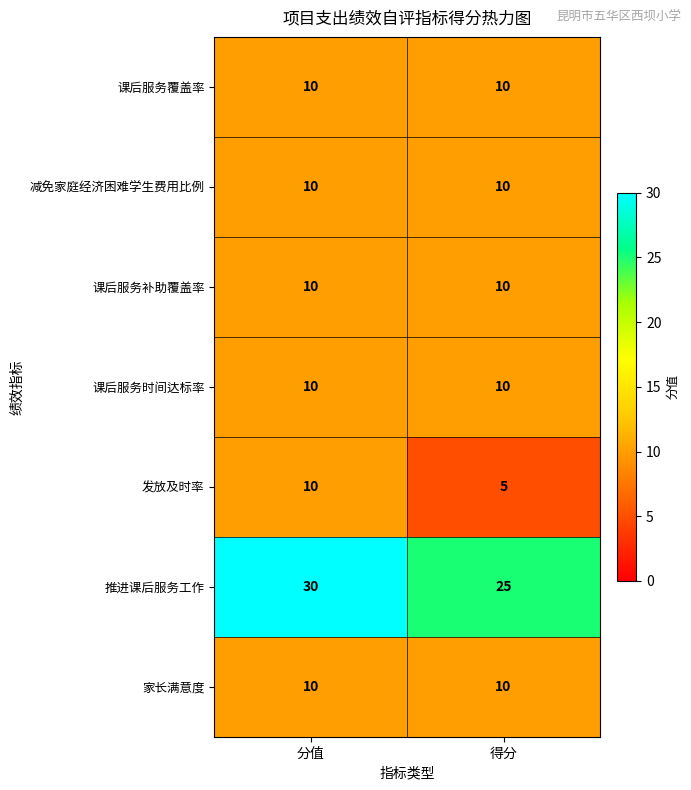

Reading left to right, transcribe all the data shown in this chart.

课后服务覆盖率: 分值=10	得分=10
减免家庭经济困难学生费用比例: 分值=10	得分=10
课后服务补助覆盖率: 分值=10	得分=10
课后服务时间达标率: 分值=10	得分=10
发放及时率: 分值=10	得分=5
推进课后服务工作: 分值=30	得分=25
家长满意度: 分值=10	得分=10